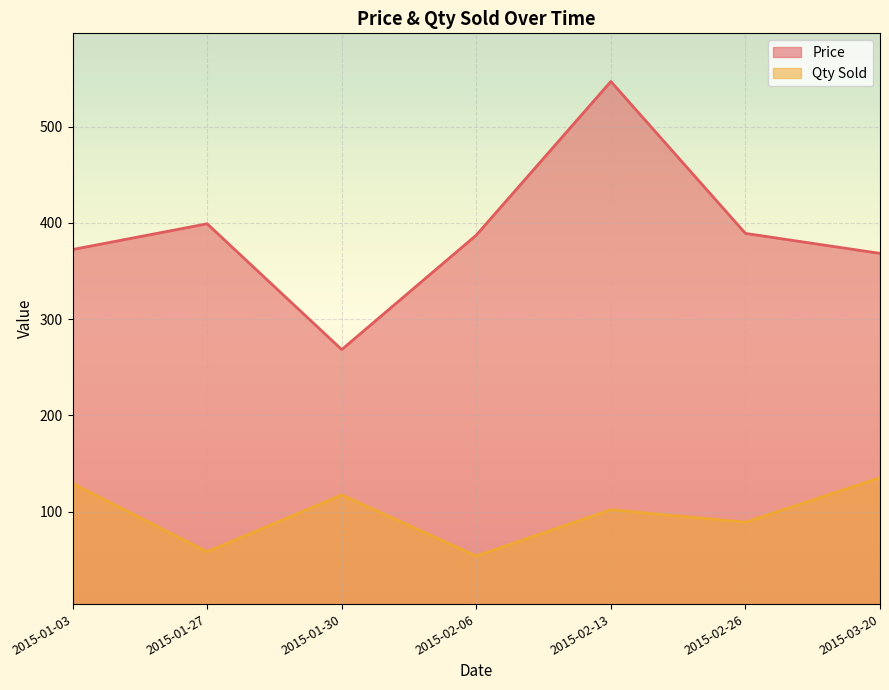

Does the chart display data point markers on the line(s)?

No